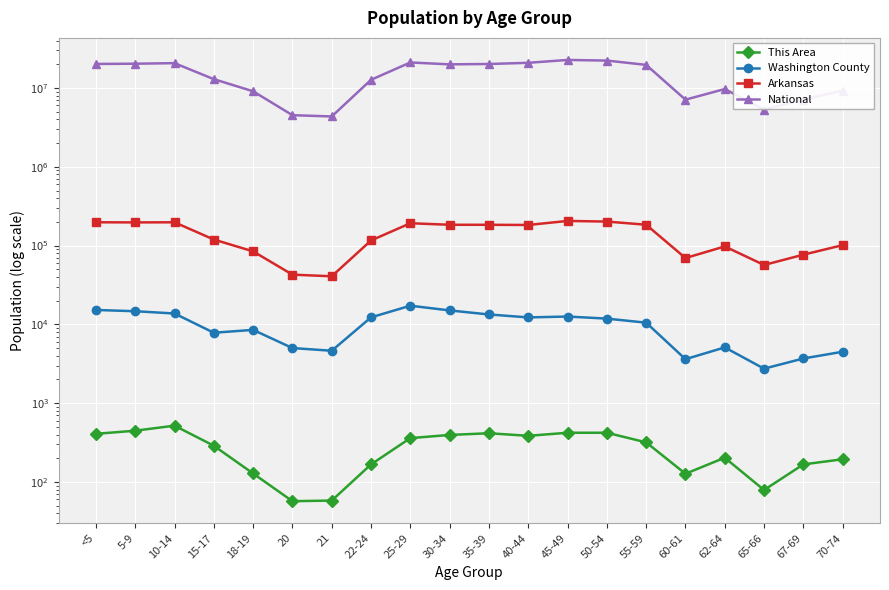

Reading left to right, list all the values displayed in this chart.

This Area: <5=408	5-9=447	10-14=518	15-17=288	18-19=128	20=57	21=58	22-24=167	25-29=360	30-34=395	35-39=415	40-44=385	45-49=421	50-54=421	55-59=318	60-61=127	62-64=203	65-66=79	67-69=167	70-74=194
Washington County: <5=15232	5-9=14682	10-14=13741	15-17=7829	18-19=8515	20=5003	21=4626	22-24=12275	25-29=17252	30-34=15034	35-39=13353	40-44=12255	45-49=12571	50-54=11831	55-59=10509	60-61=3615	62-64=5101	65-66=2740	67-69=3690	70-74=4493
Arkansas: <5=197689	5-9=196877	10-14=197559	15-17=119350	18-19=84455	20=42770	21=40770	22-24=116110	25-29=192153	30-34=183739	35-39=183614	40-44=182594	45-49=205544	50-54=201722	55-59=183960	60-61=69489	62-64=97542	65-66=56719	67-69=76648	70-74=101235
National: <5=20201362	5-9=20348657	10-14=20677194	15-17=12954254	18-19=9086089	20=4519129	21=4354294	22-24=12712576	25-29=21101849	30-34=19962099	35-39=20179642	40-44=20890964	45-49=22708591	50-54=22298125	55-59=19664805	60-61=7113727	62-64=9704197	65-66=5319902	67-69=7115361	70-74=9278166